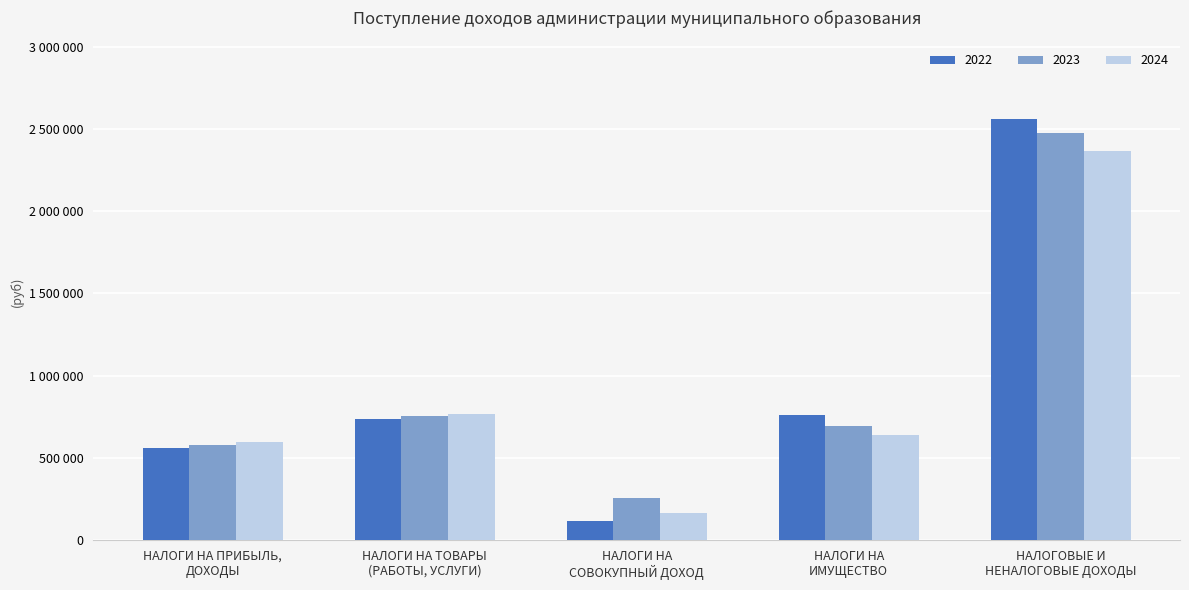

The 2023 series shows 694000 at НАЛОГИ НА
ИМУЩЕСТВО. True or false?

True